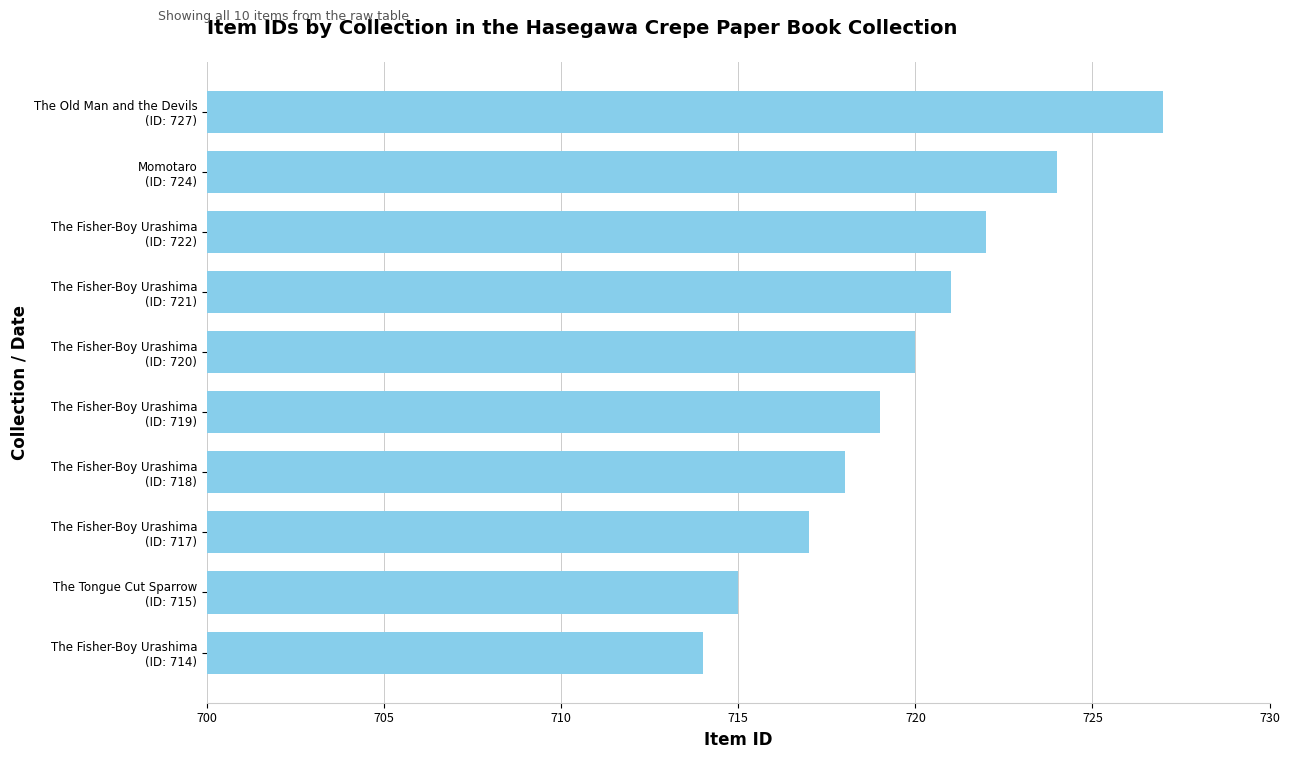

What is the value of the 7th bar from the top?

718